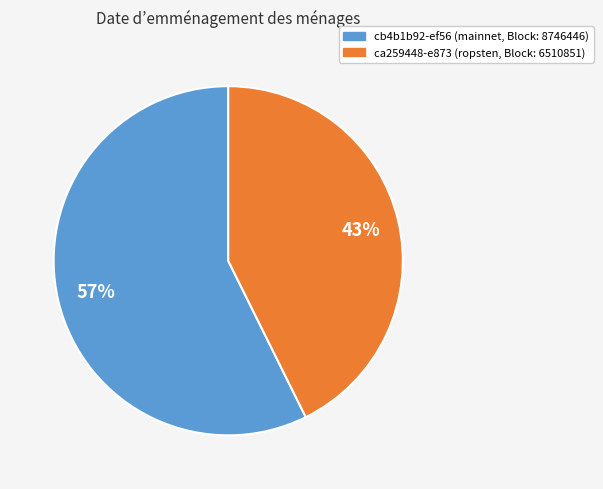

Is there any slice that represents more than half of the pie?

Yes